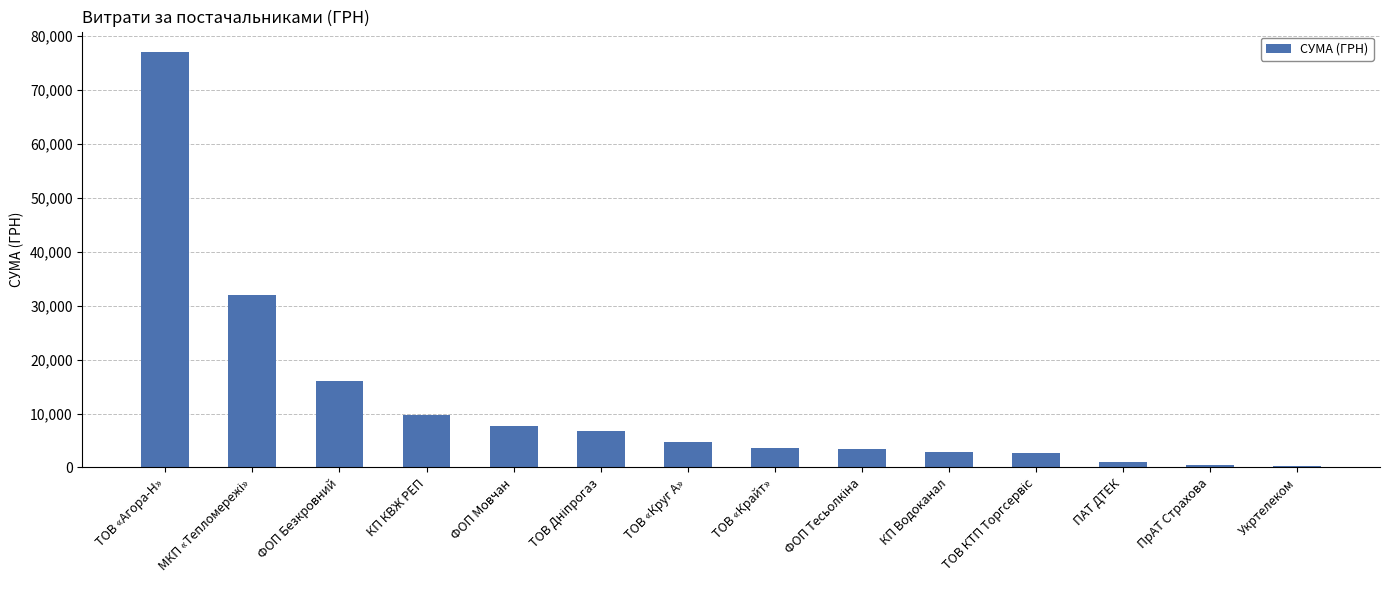

Which has a higher value, ПАТ ДТЕК or КП КВЖ РЕП?

КП КВЖ РЕП